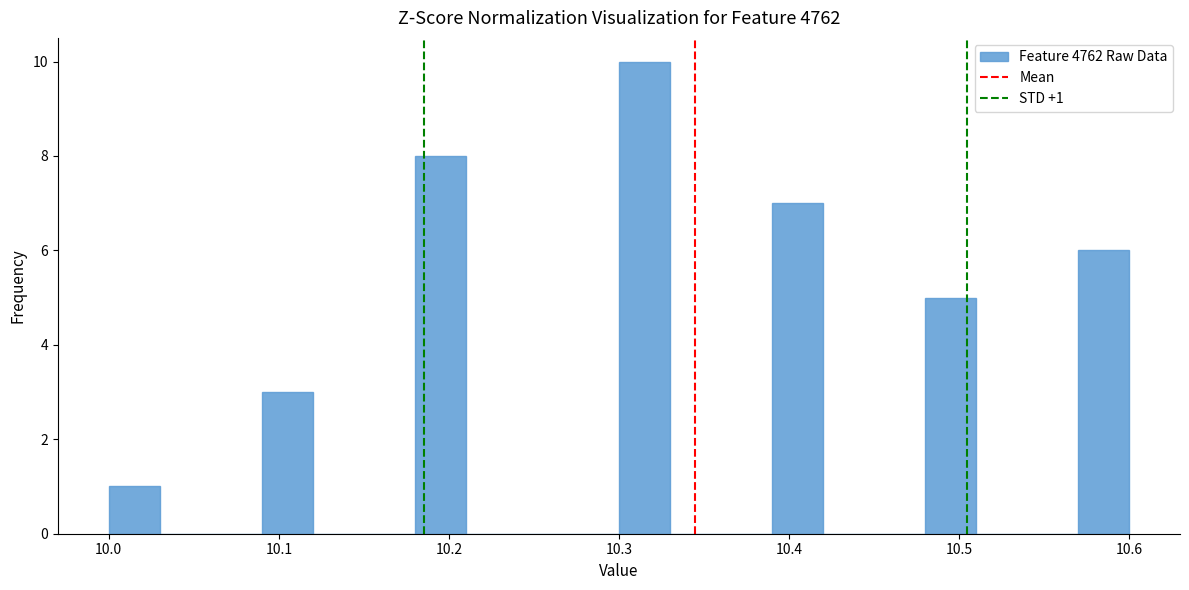

Read against the x-axis, roughly where is the centre of the tallest bar?

10.32